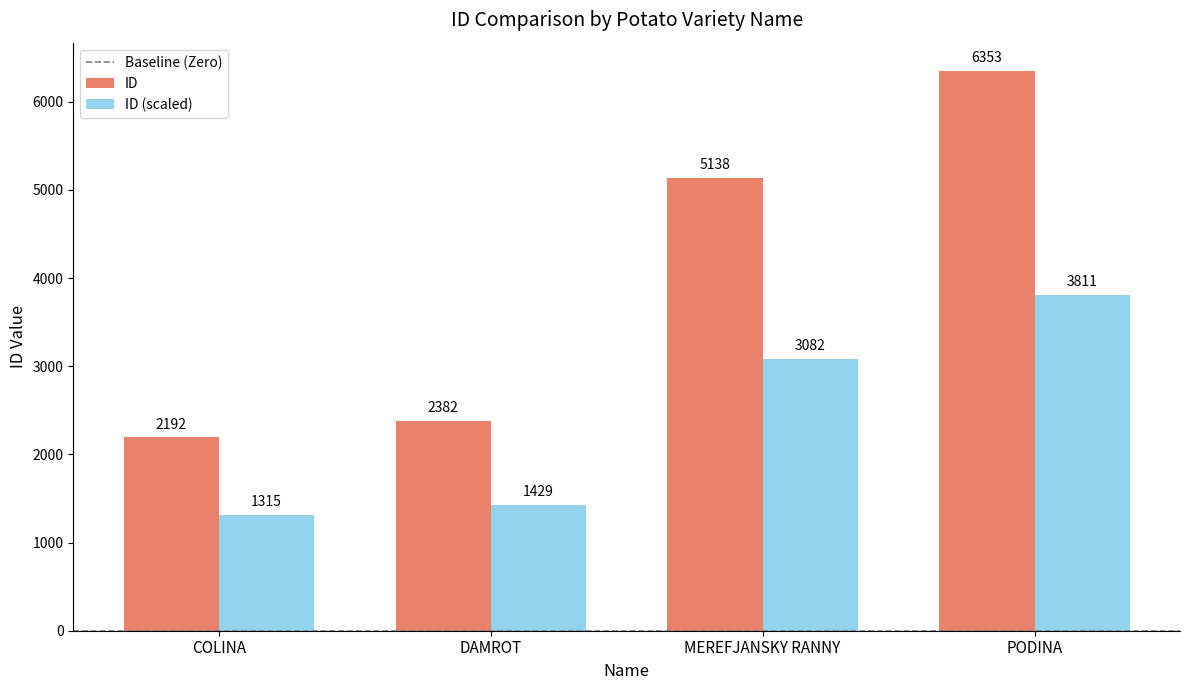

Which series has the largest total across all categories?

ID